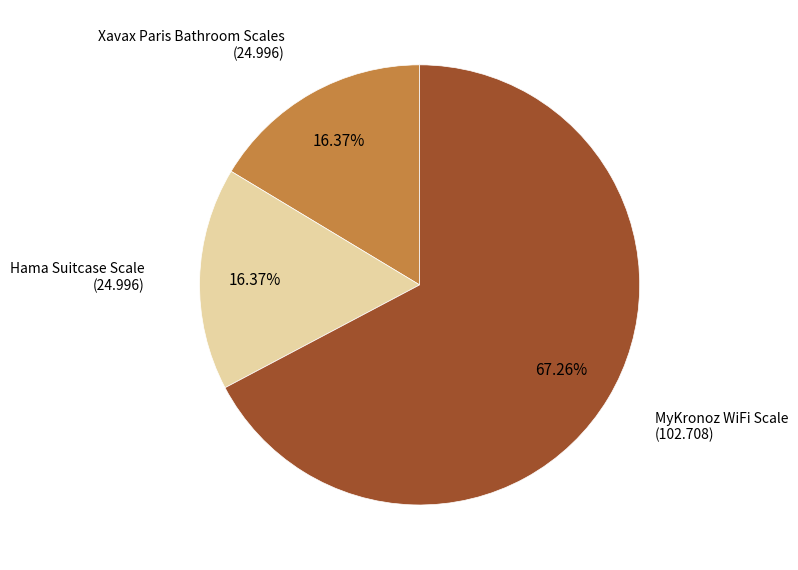

To the nearest percent, what is the difference between the largest and smallest slice percentages?

51%